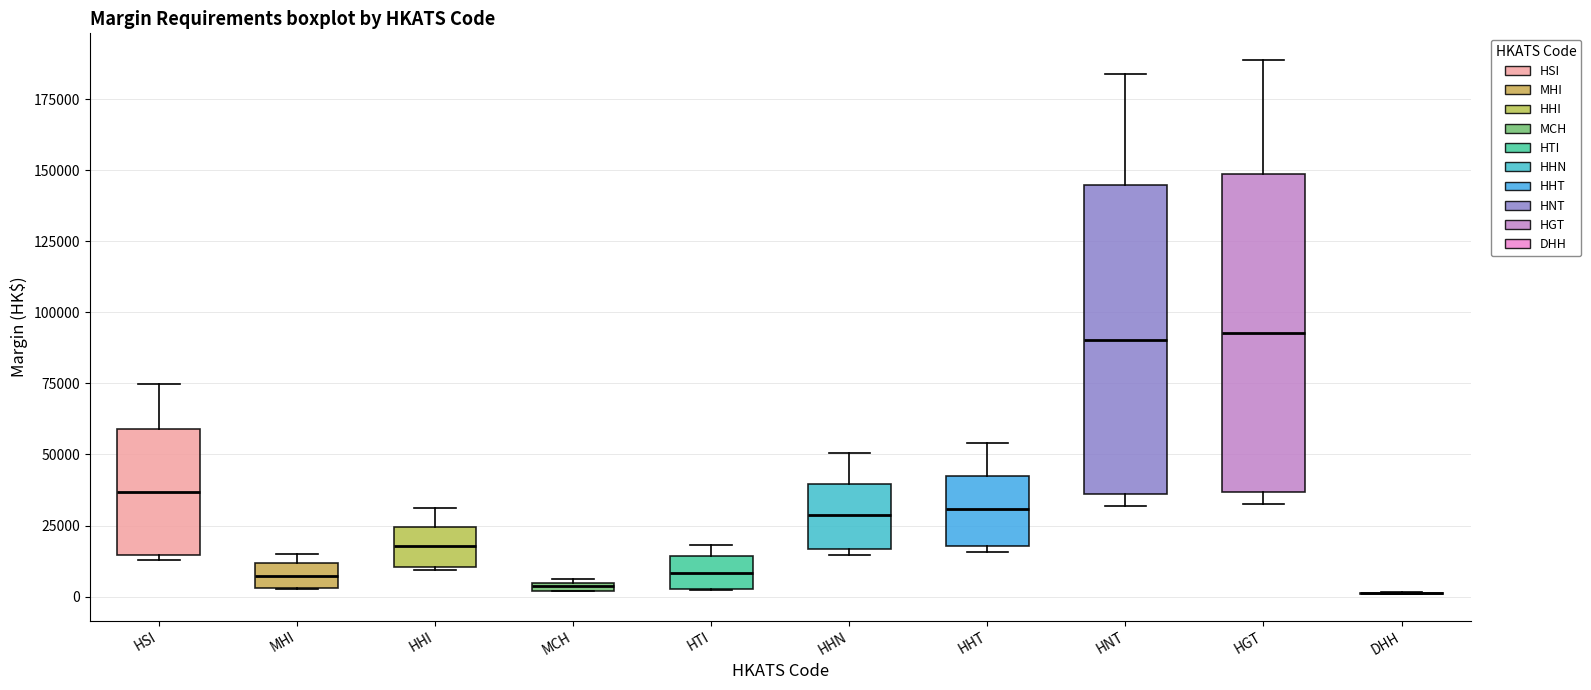

Where does the upper whisker of the box for HHN end on the y-axis? The values are not printed on the chart, so give them approximately, as read against the axis.

50000